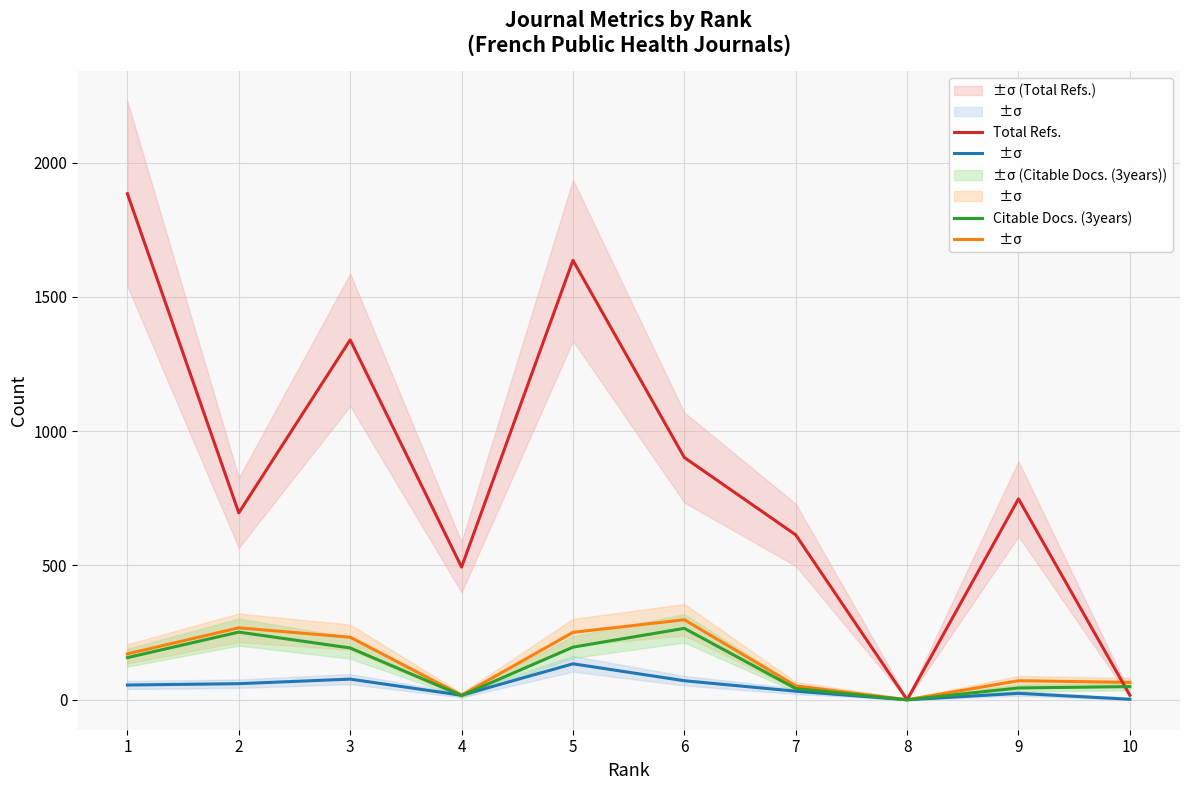

How many intersections are there between Total Docs. (3years) and Total Refs.?

1